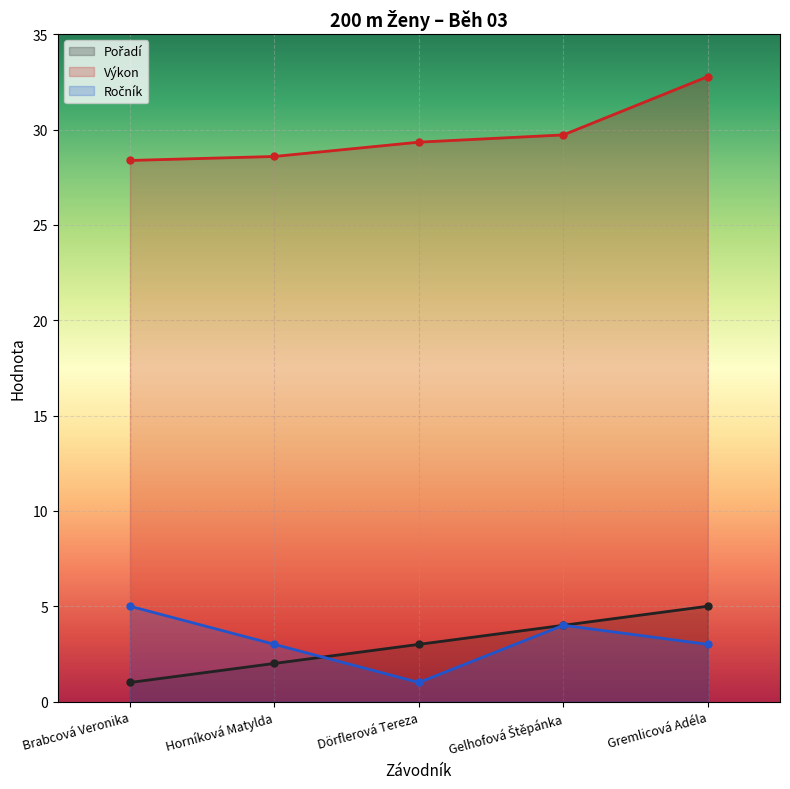

Is it true that Ročník equals 4.6 at Horníková Matylda?

False